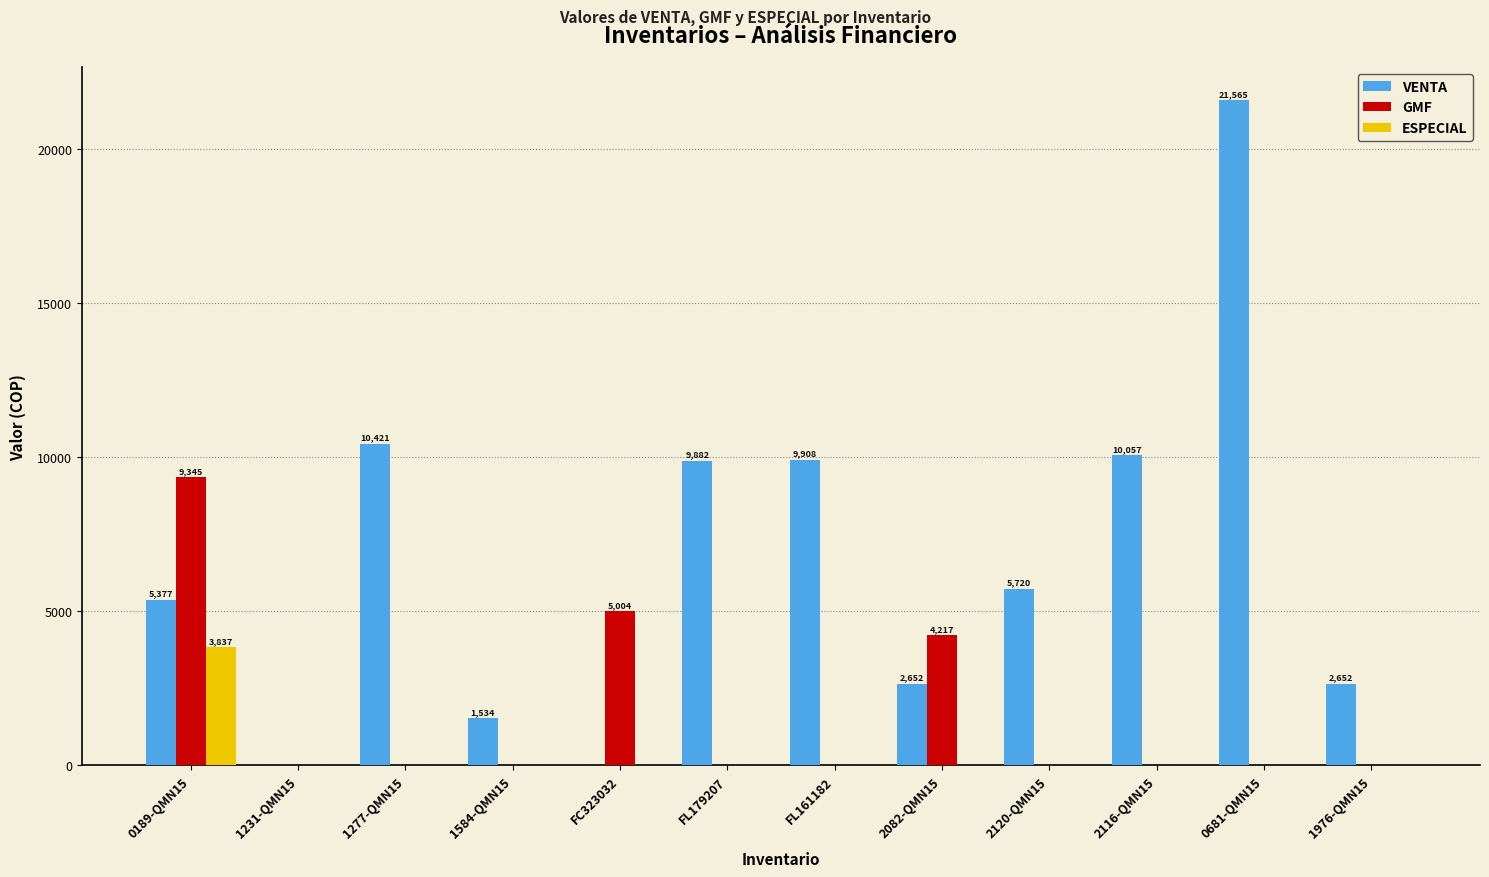

True or false: GMF has a value of 5003.9 at FC323032.

True